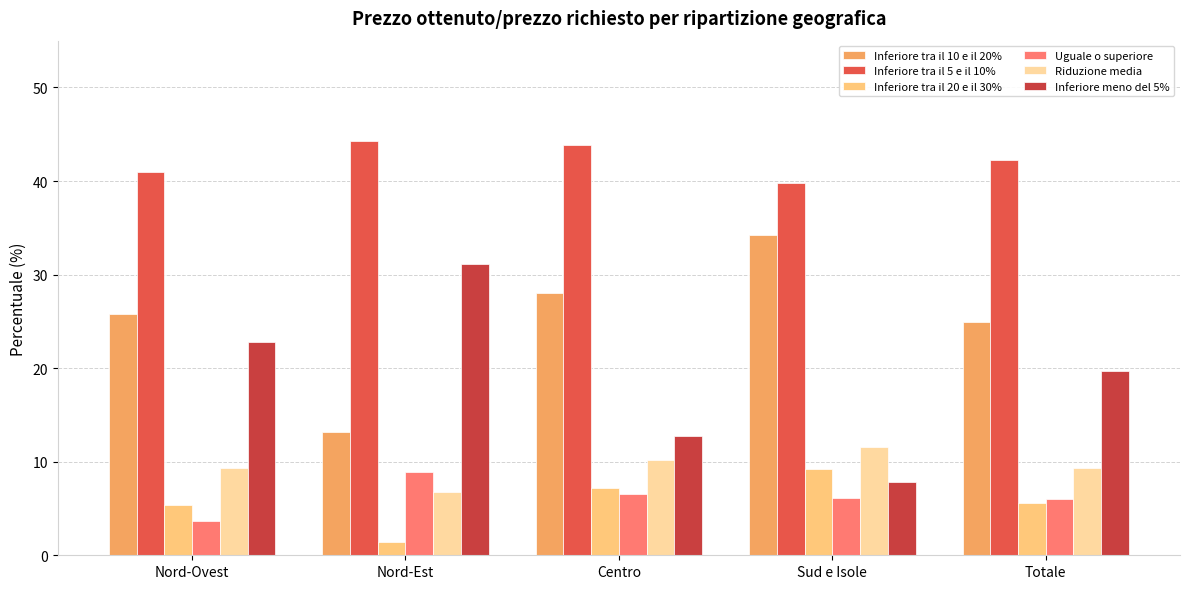

Rank the categories by Inferiore tra il 10 e il 20% value from lowest to highest.

Nord-Est, Totale, Nord-Ovest, Centro, Sud e Isole